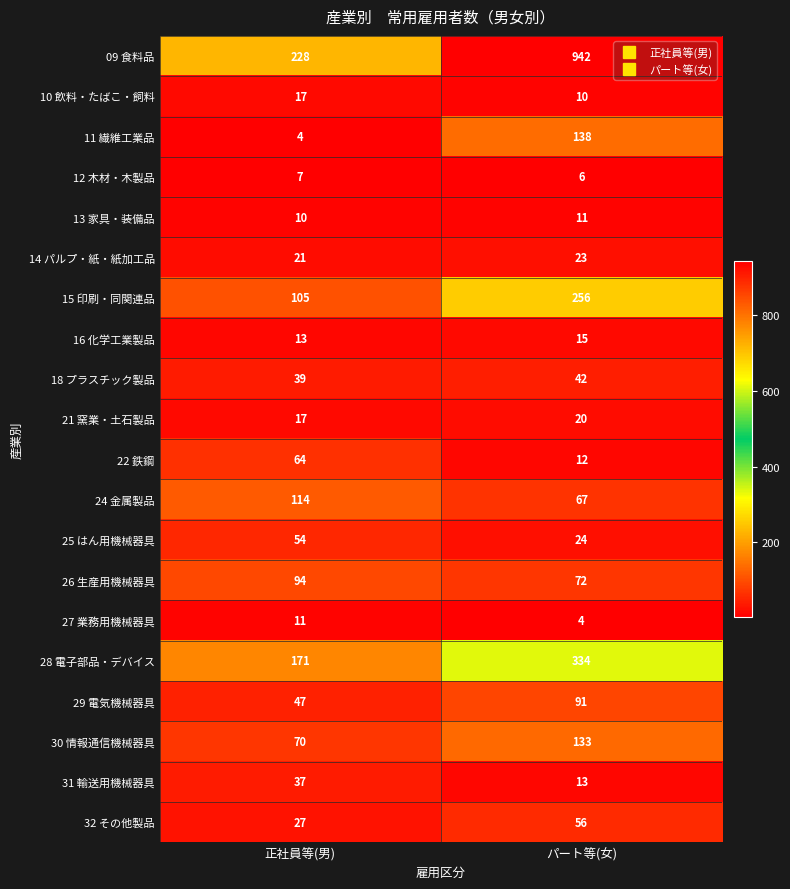

List the labels in order of 18 プラスチック製品 value, largest first.

パート等(女), 正社員等(男)